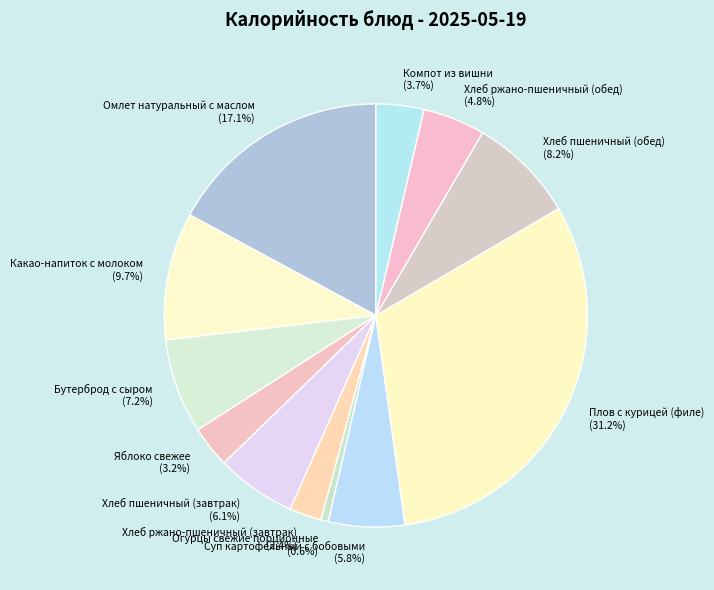

Which category has the smallest portion of the pie?

Огурцы свежие порционные